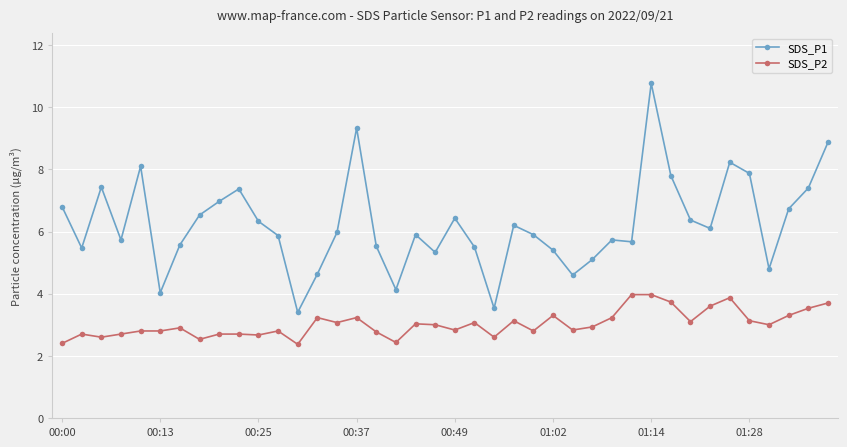

True or false: SDS_P1 has more than 0 interior local peaks.

True